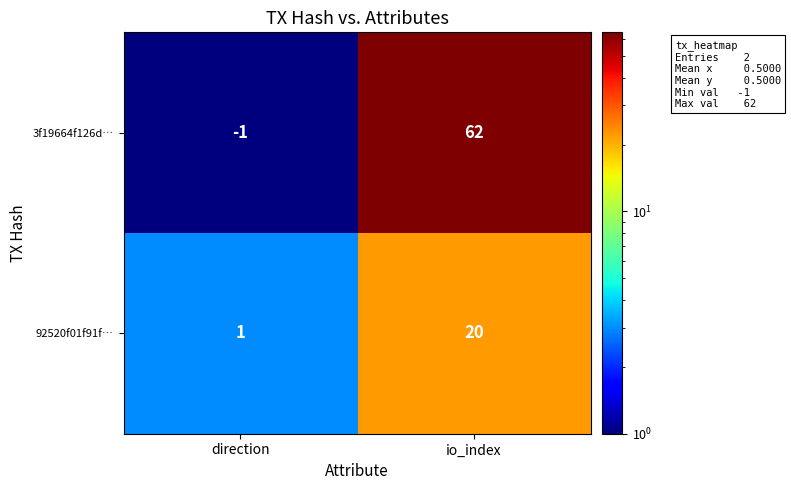

Reading left to right, extract all data points from this chart.

3f19664f126d…: direction=-1	io_index=62
92520f01f91f…: direction=1	io_index=20